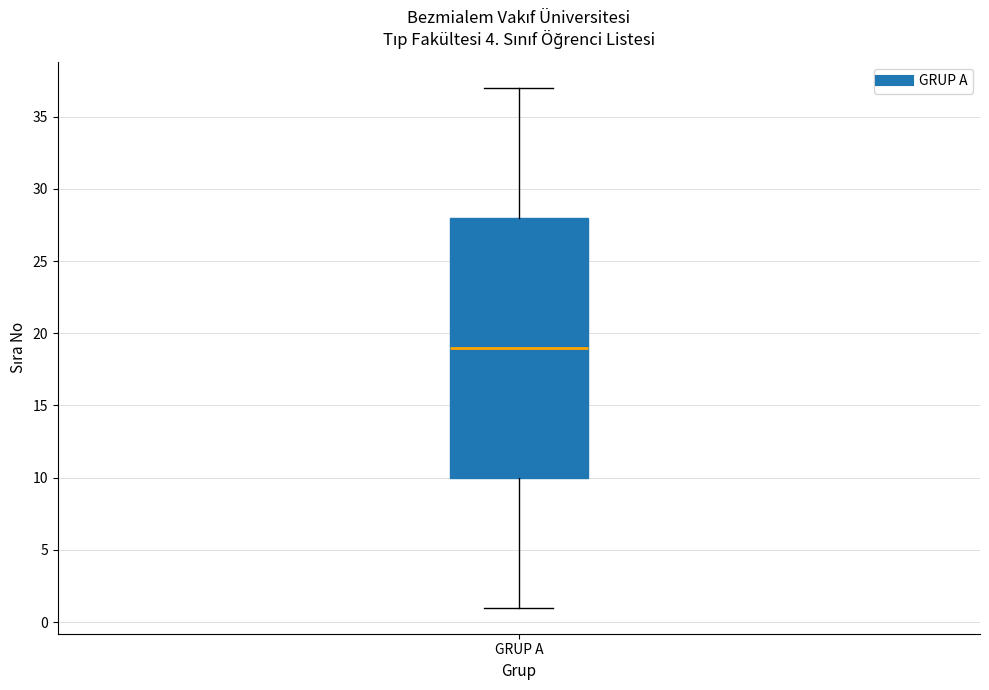

Read this box plot against the y-axis: the position of the median line, the range covered by the box, and the ends of both whiskers. The values are not printed on the chart, so give them approximately, as read against the axis.

median 19, box 10 to 28, whiskers 1 to 37